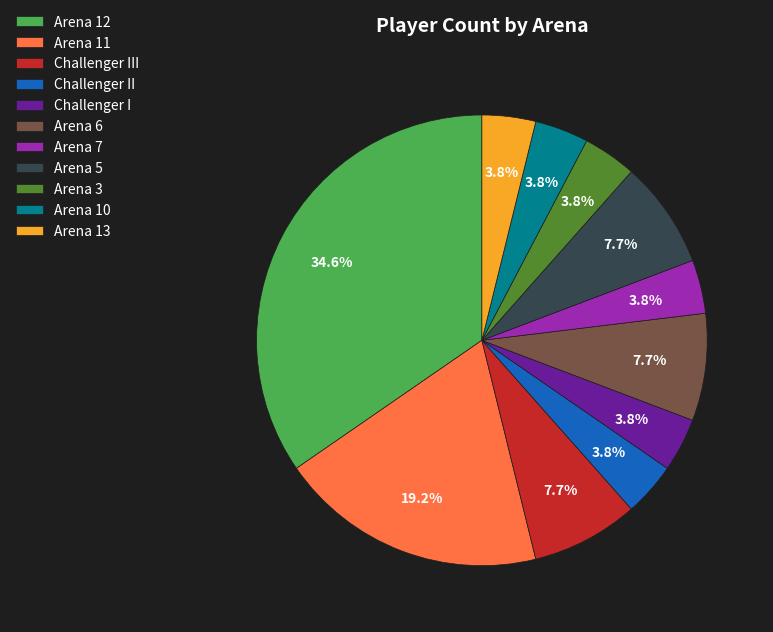

To the nearest percent, what portion does Challenger II represent?

4%